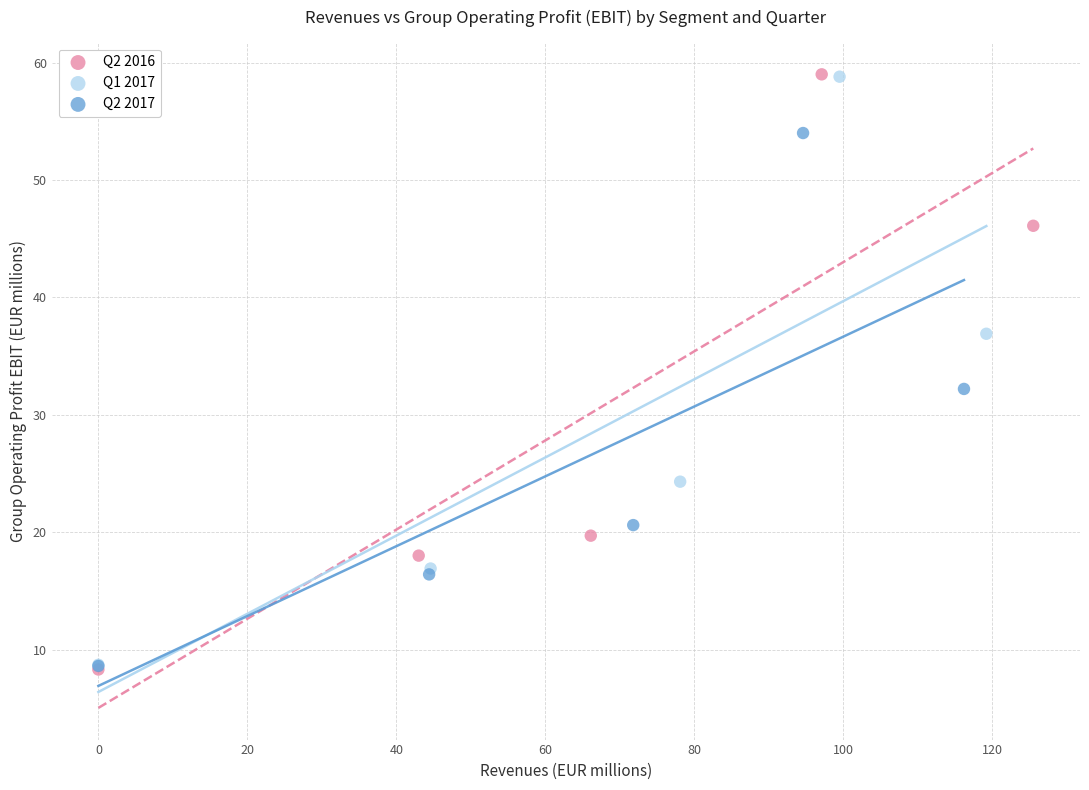

Which series has the largest Y range (max minus min)?

Q2 2016